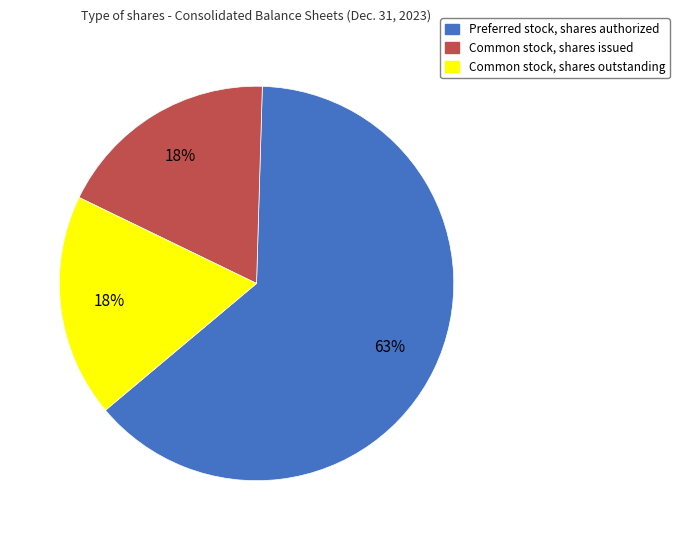

To the nearest percent, what is the difference between the largest and smallest slice percentages?

45%